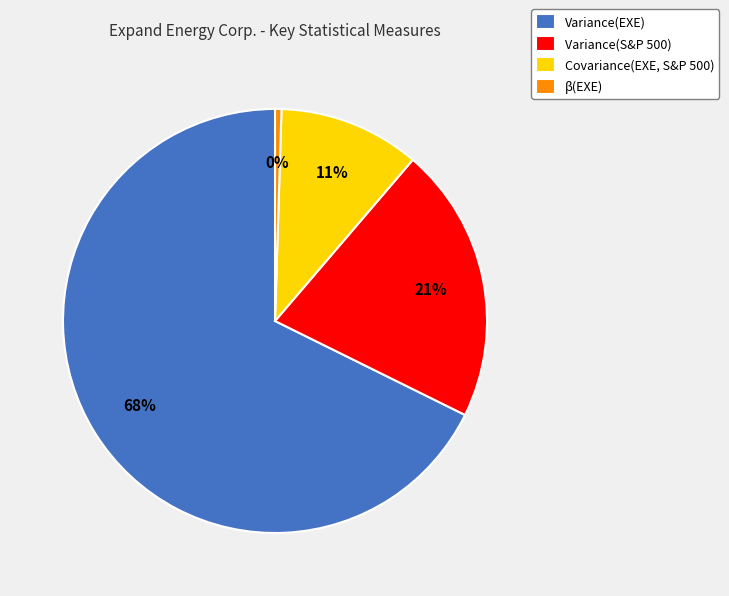

What is the smallest slice in the pie chart?

β(EXE)